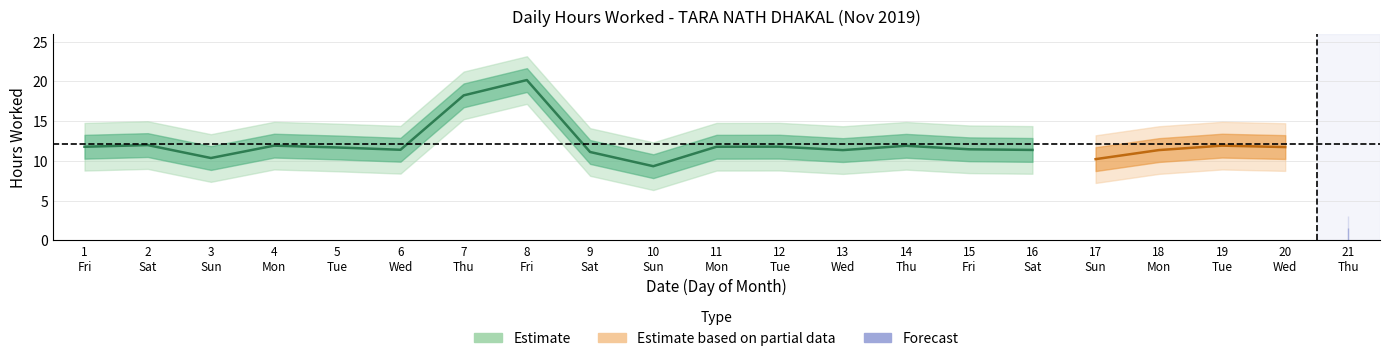

List the labels in order of value, smallest first.

21, 10, 17, 3, 9, 13, 18, 16, 6, 15, 5, 20, 1, 11, 12, 14, 4, 19, 2, 7, 8